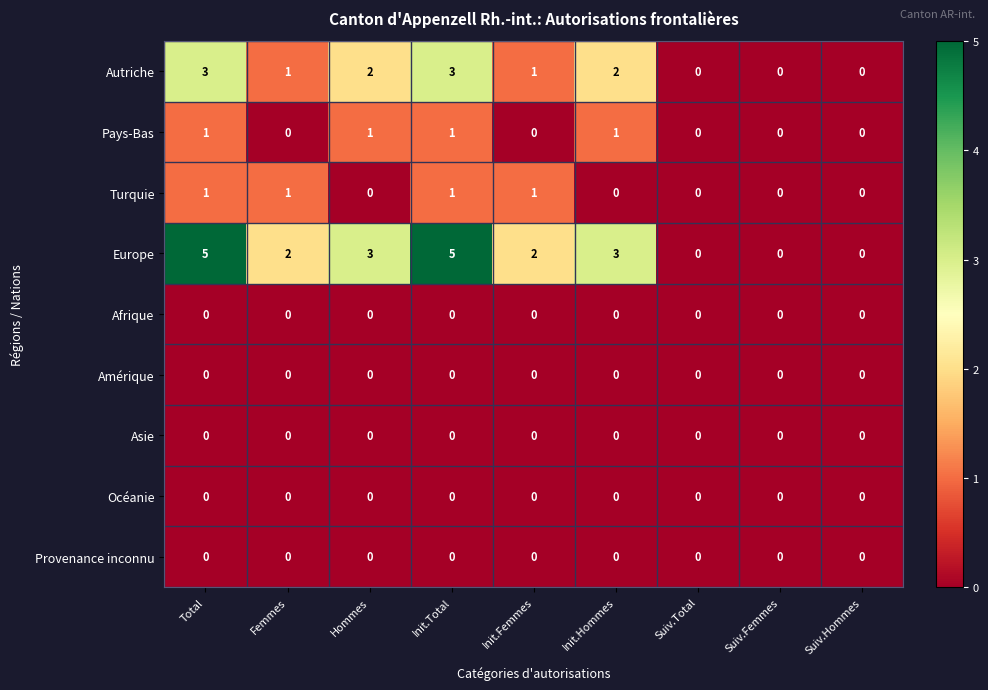

Which series has the largest range (max minus min)?

Europe